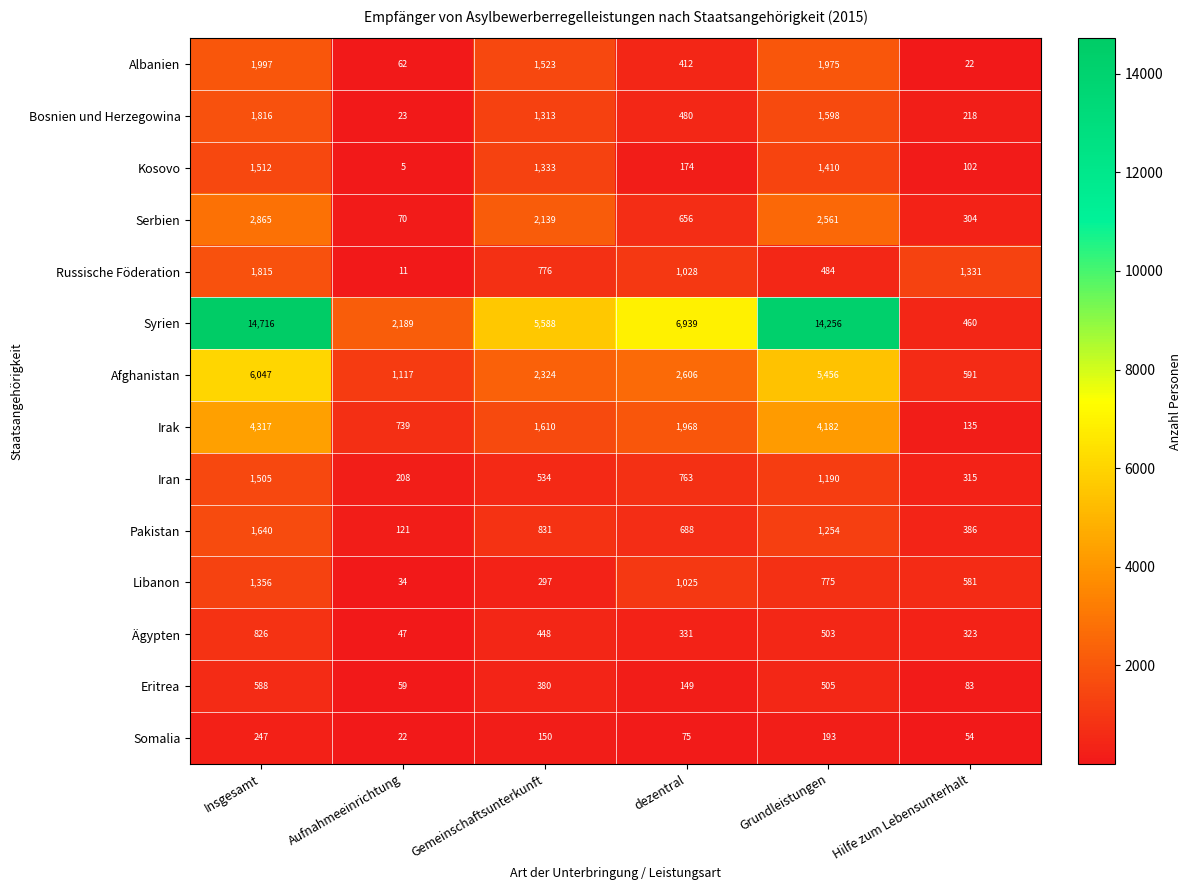

What is the difference between the maximum and minimum values in the Afghanistan series?

5456